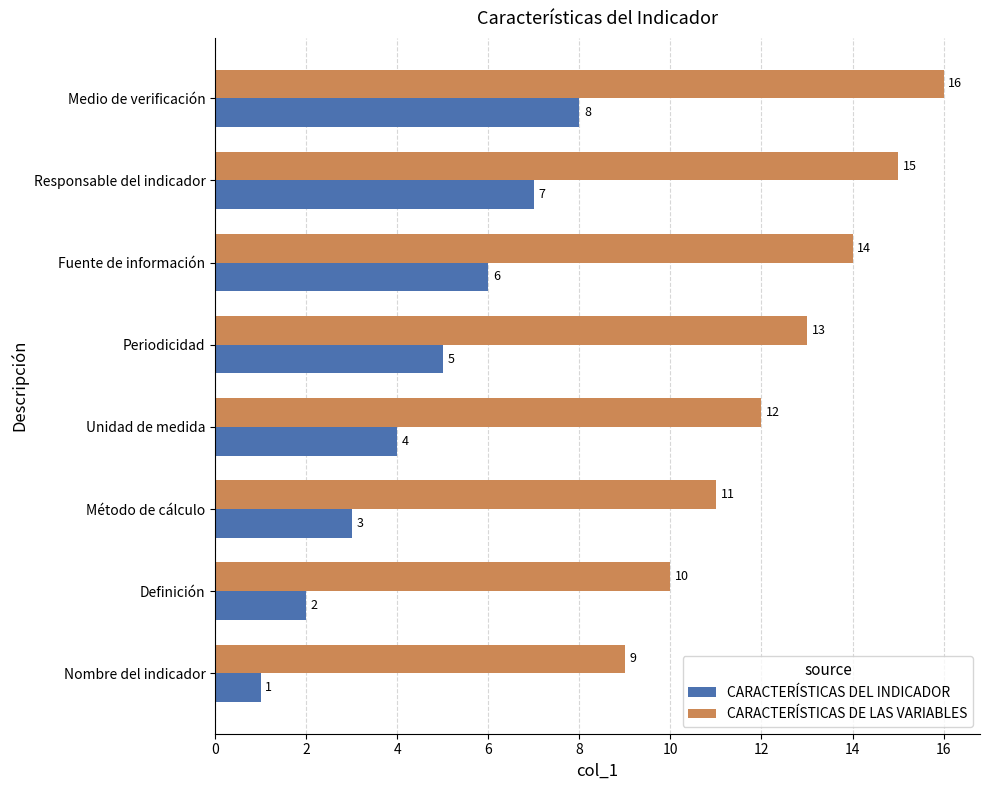

What are all the series names shown in the legend?

CARACTERÍSTICAS DEL INDICADOR, CARACTERÍSTICAS DE LAS VARIABLES